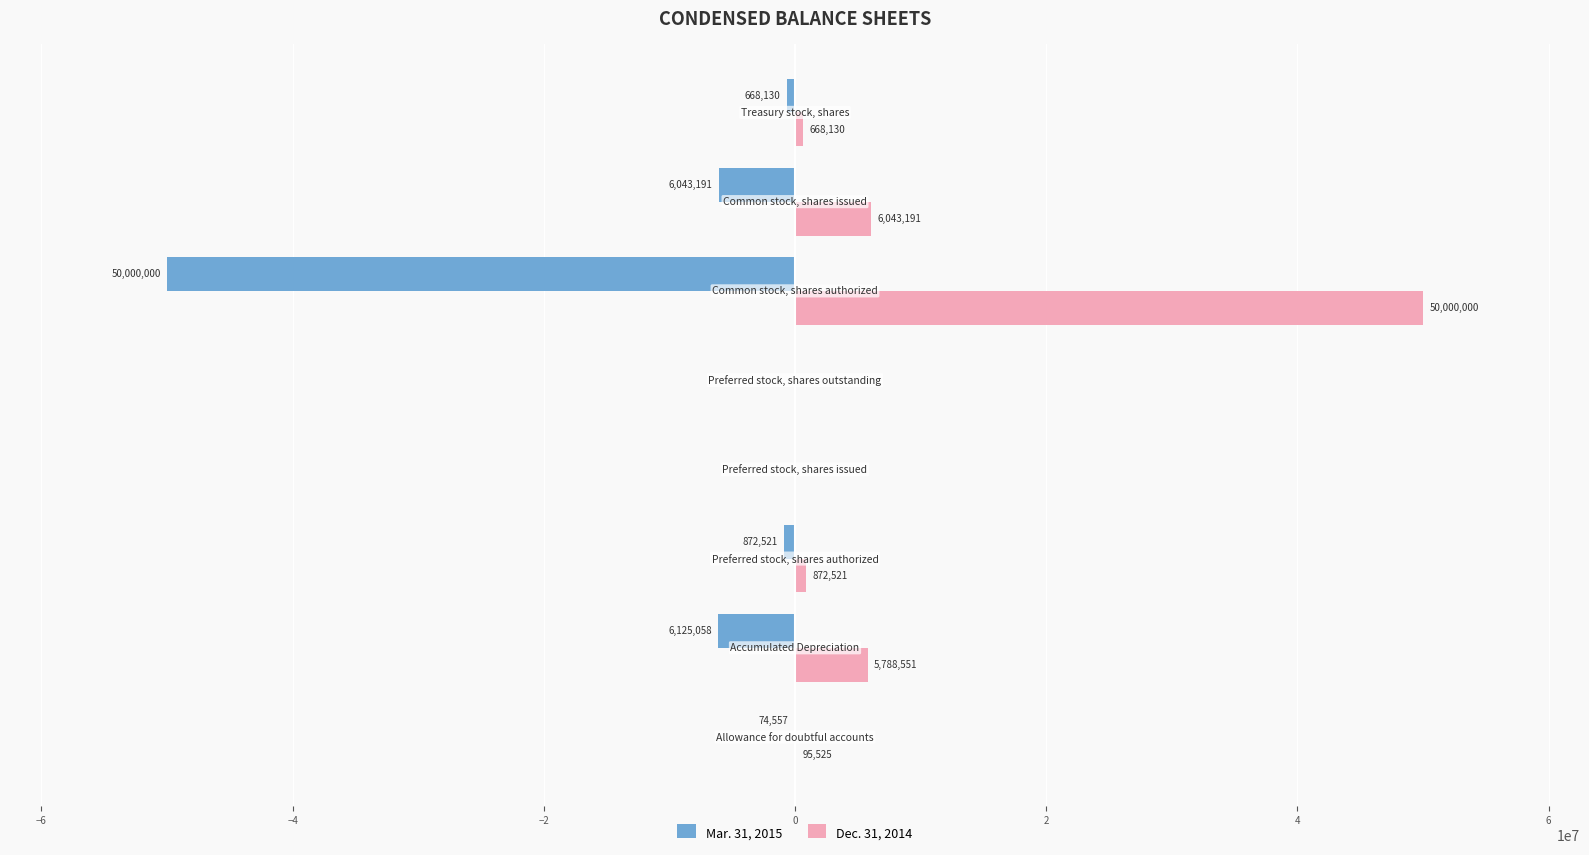

What is the greatest value displayed?

50000000